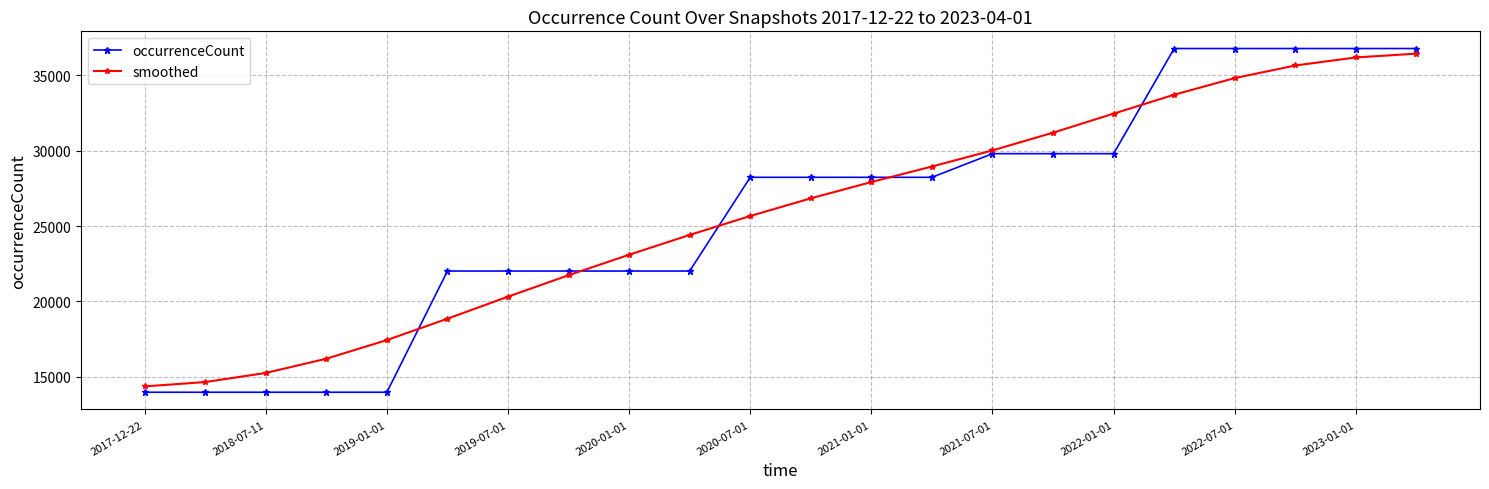

What is the sum of all occurrenceCount values?

566141